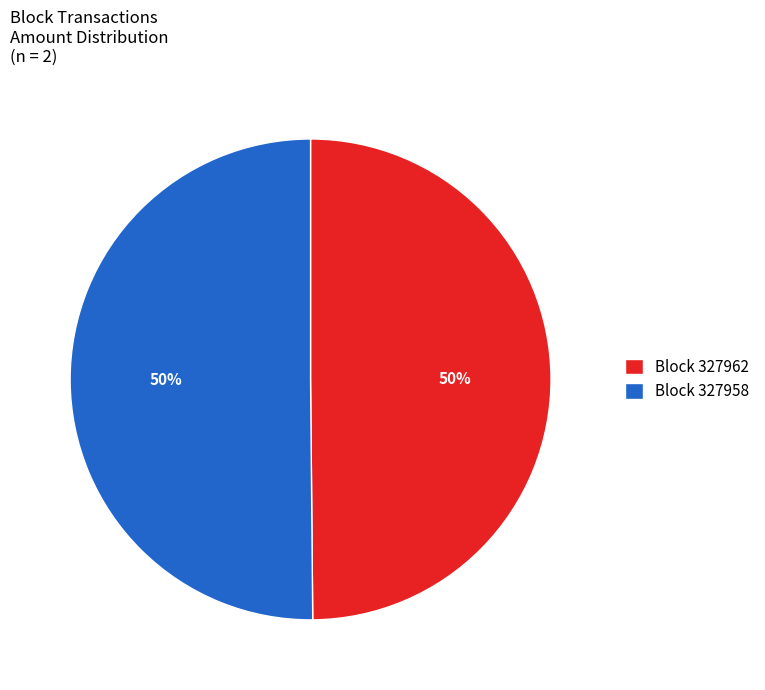

To the nearest percent, what percentage of the pie is Block 327958?

50%